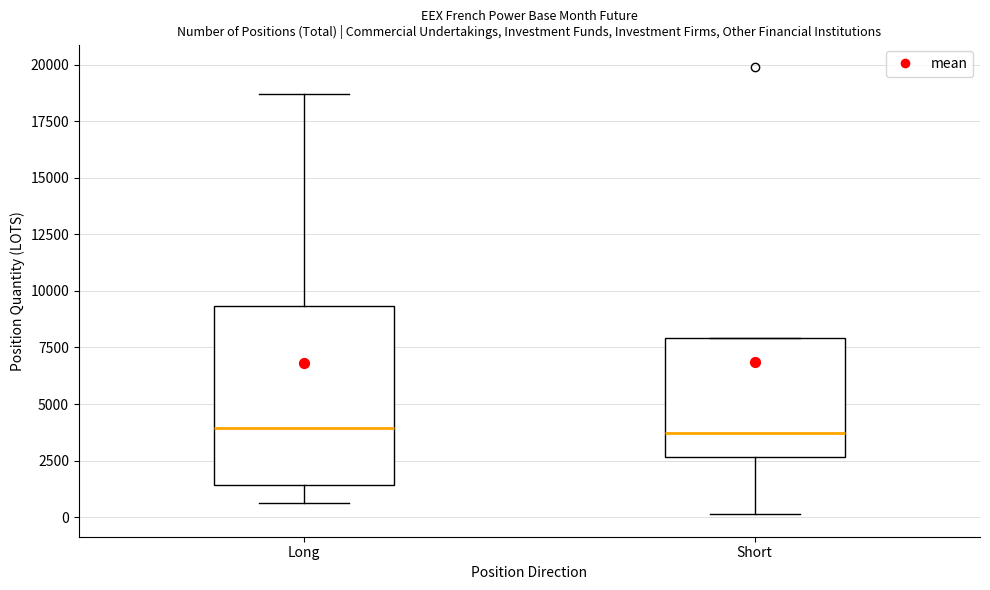

Reading left to right, read every box against the y-axis: the position of its median line, the range the box covers, and the ends of its whiskers. The values are not printed on the chart, so give them approximately, as read against the axis.

Long: median 4000, box 1500 to 9500, whiskers 500 to 18500
Short: median 3500, box 2500 to 8000, whiskers 0 to 8000